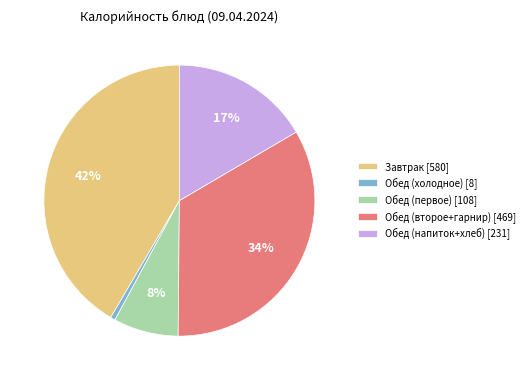

What percentage is the Обед (холодное) [8] slice, to the nearest percent?

1%